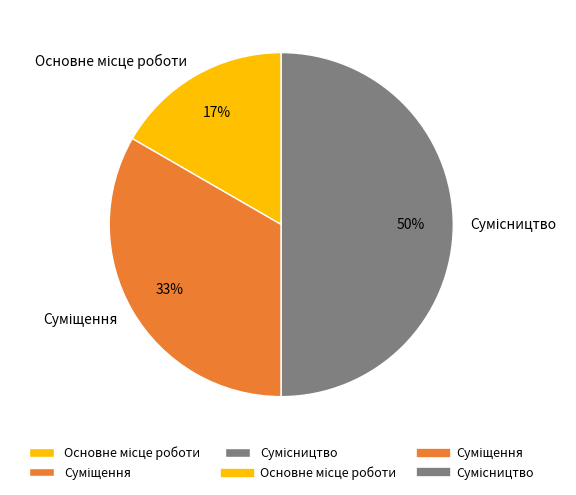

To the nearest percent, what is the average slice percentage?

33%